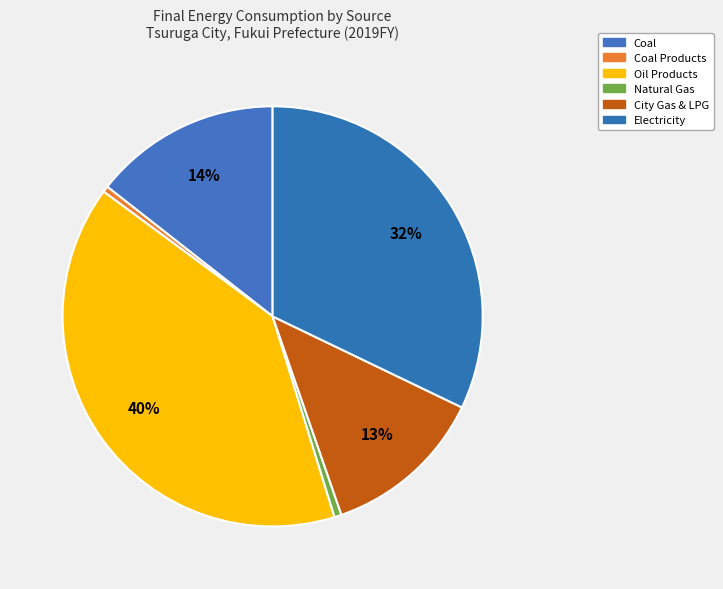

The Electricity slice represents 43% of the pie. True or false?

False